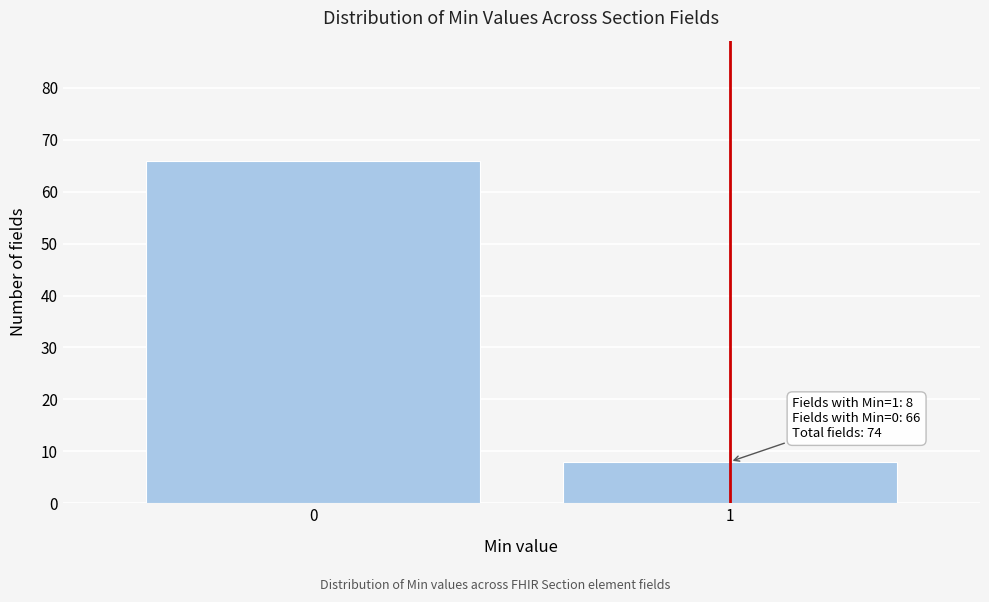

Reading left to right, extract all data points from this chart.

0=66	1=8